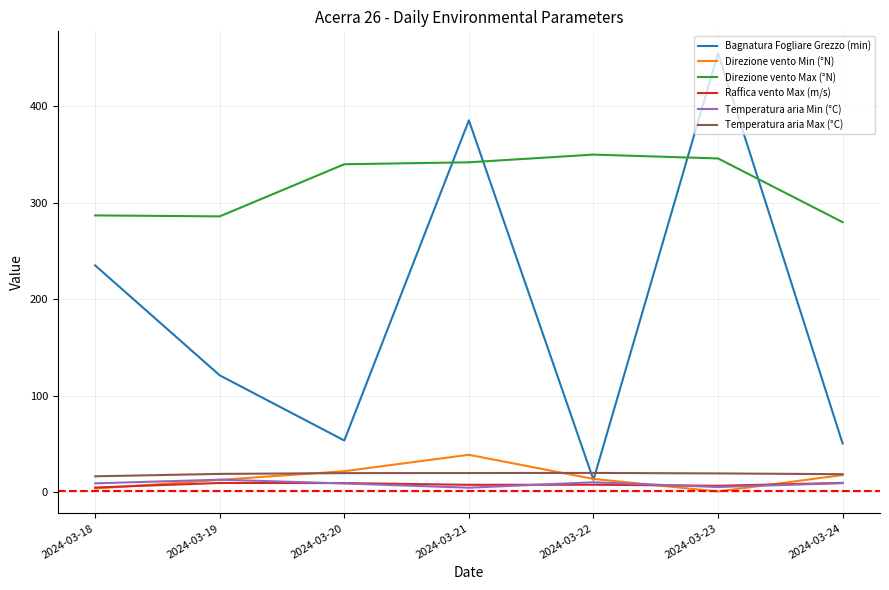

What is the lowest value of the Bagnatura Fogliare Grezzo (min) series?

13.0